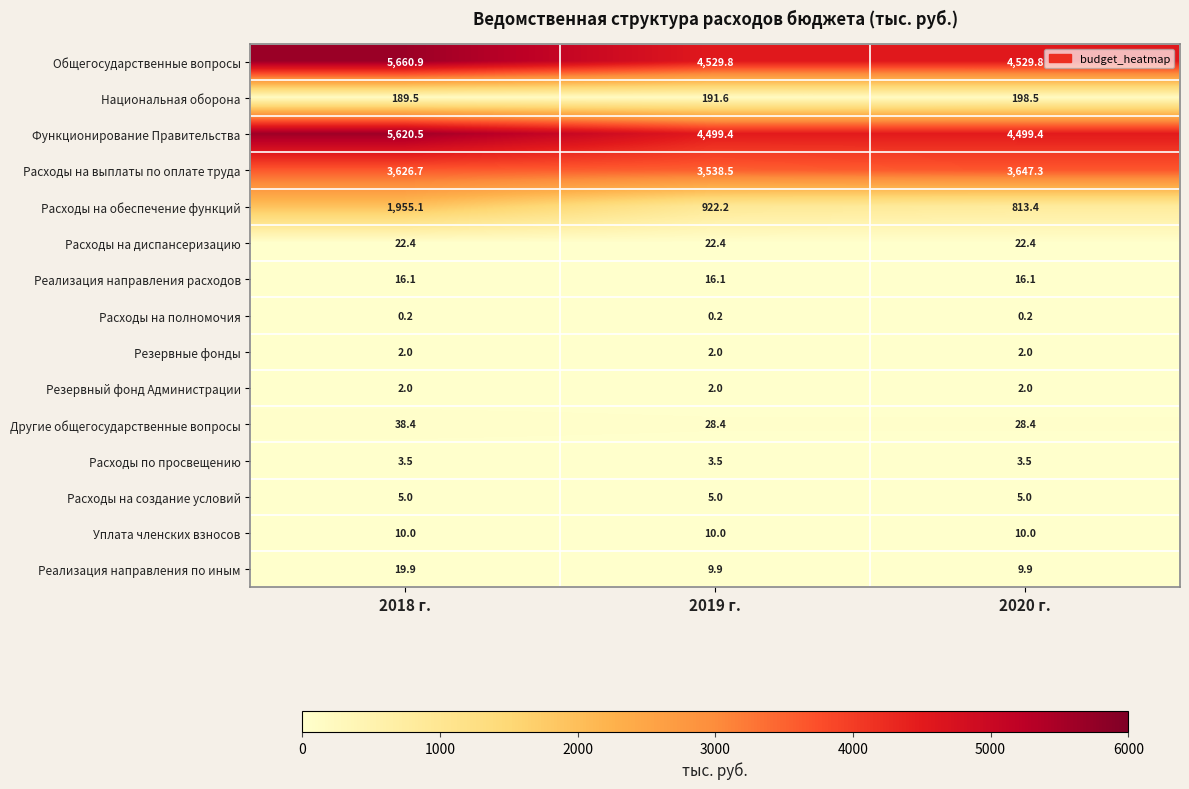

What is the smallest value displayed?

0.2